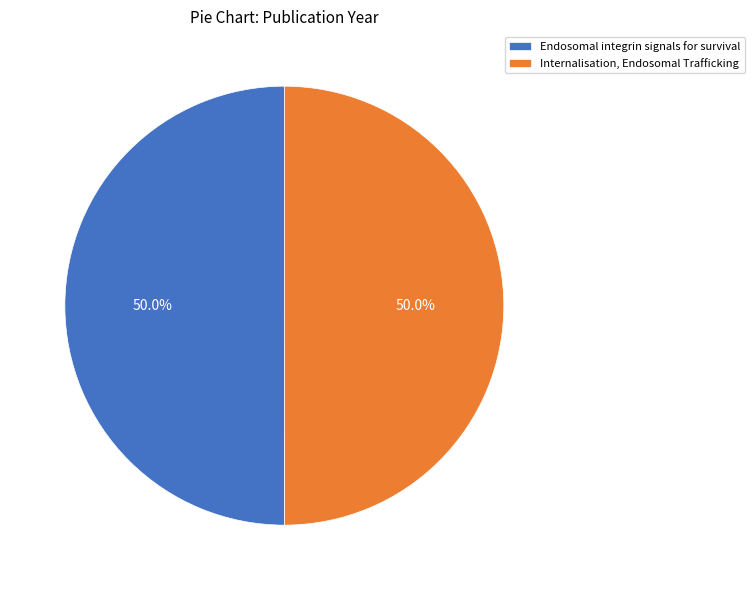

Approximately how many times larger is the value at Endosomal integrin signals for survival compared to Internalisation, Endosomal Trafficking?

1.0